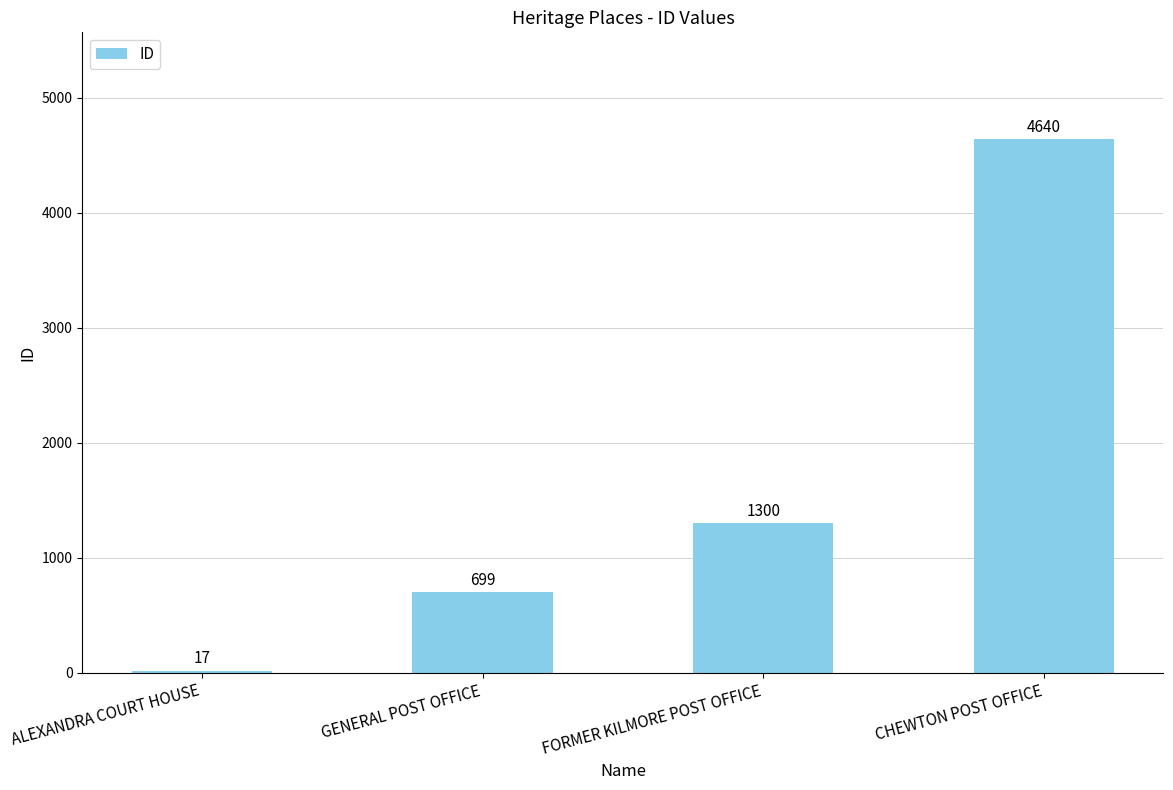

What is the change in value from GENERAL POST OFFICE to FORMER KILMORE POST OFFICE?

+601